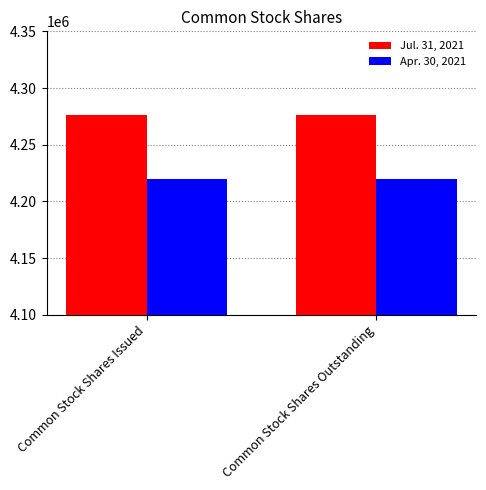

What is the value of the Apr. 30, 2021 bar at the 2nd from the left?

4220000